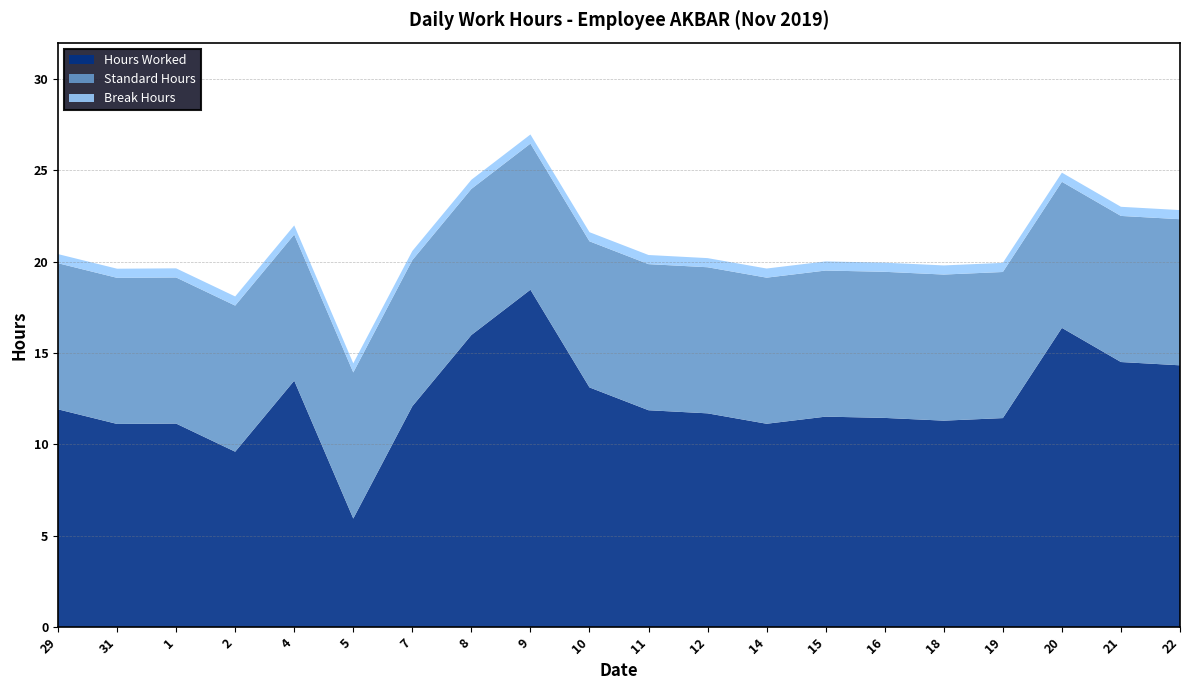

Reading left to right, list all the values displayed in this chart.

Hours Worked: 11.9	11.1	11.1	9.6	13.5	5.9	12.1	16.0	18.5	13.1	11.9	11.7	11.1	11.5	11.4	11.3	11.4	16.4	14.5	14.3
Standard Hours: 8.0	8.0	8.0	8.0	8.0	8.0	8.0	8.0	8.0	8.0	8.0	8.0	8.0	8.0	8.0	8.0	8.0	8.0	8.0	8.0
Break Hours: 0.5	0.5	0.5	0.5	0.5	0.5	0.5	0.5	0.5	0.5	0.5	0.5	0.5	0.5	0.5	0.5	0.5	0.5	0.5	0.5